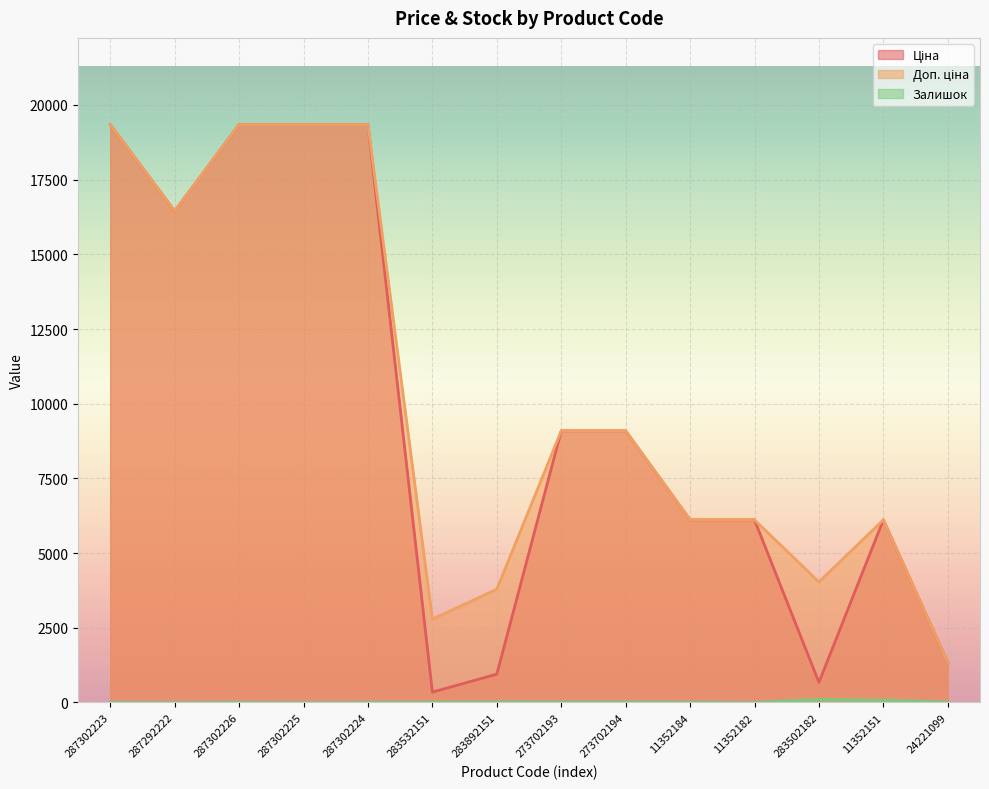

Rank the series by their maximum value, from highest to lowest.

Ціна, Доп. ціна, Залишок